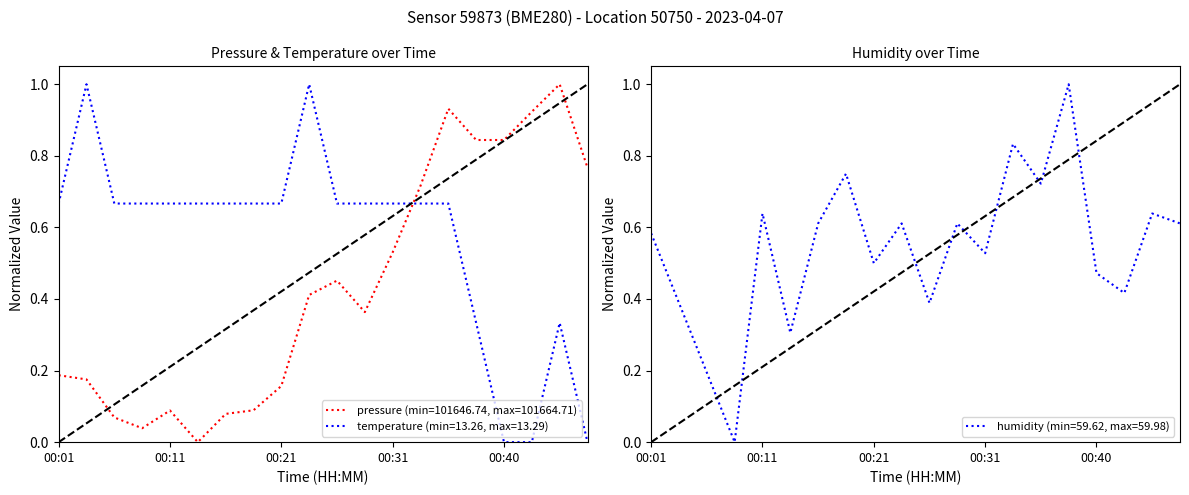

At how many categories does at least one series exceed 0?

20